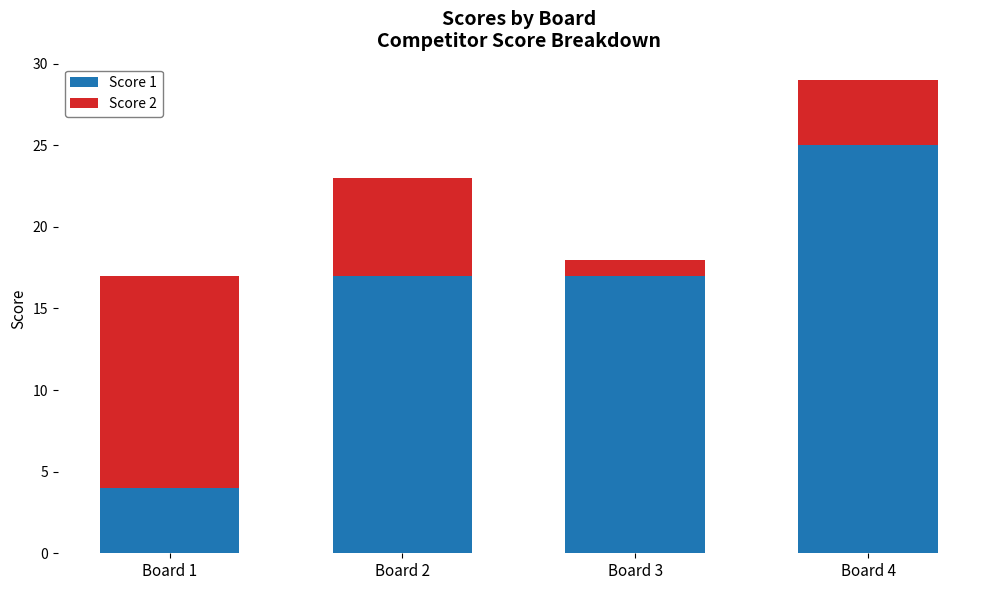

How many distinct data groups are displayed?

2